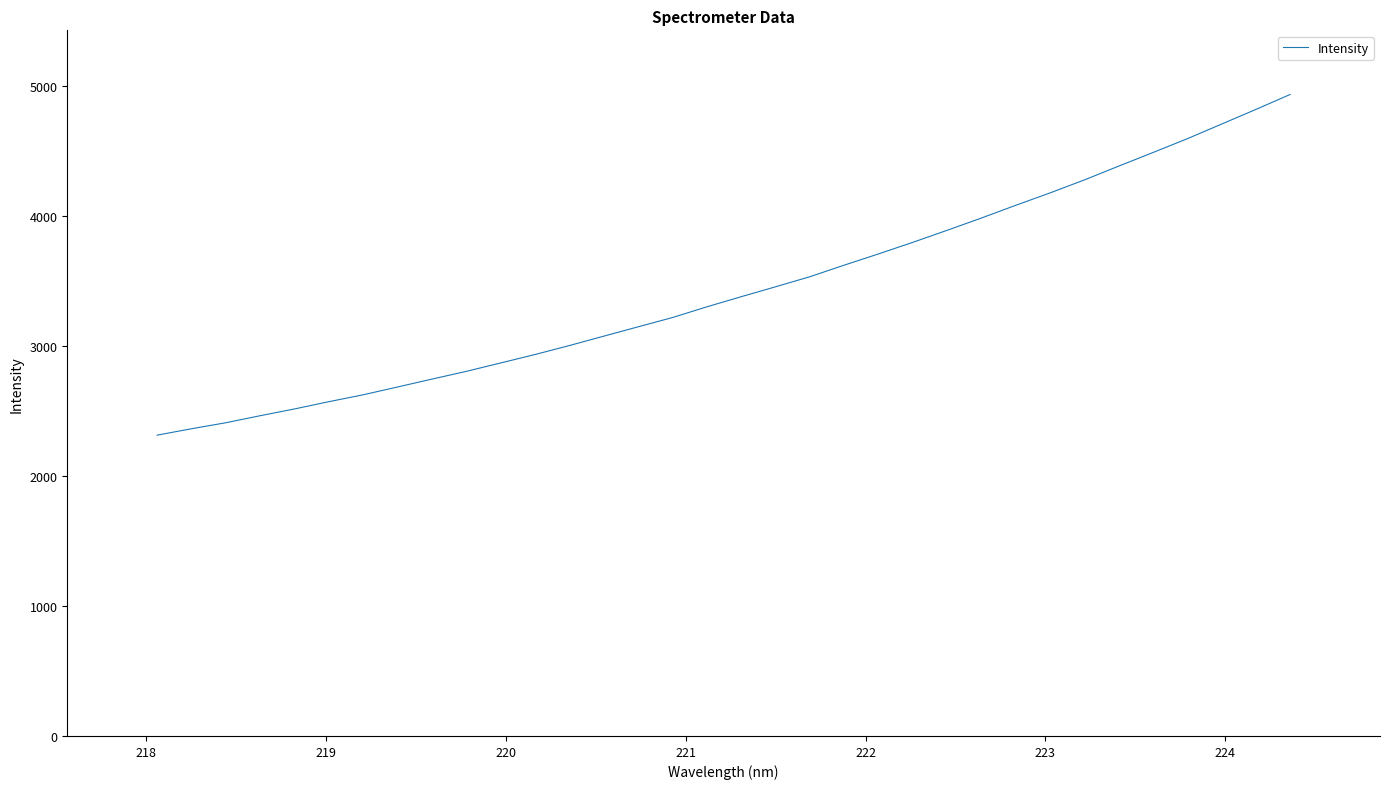

What is the difference between the maximum and minimum values?

2621.2